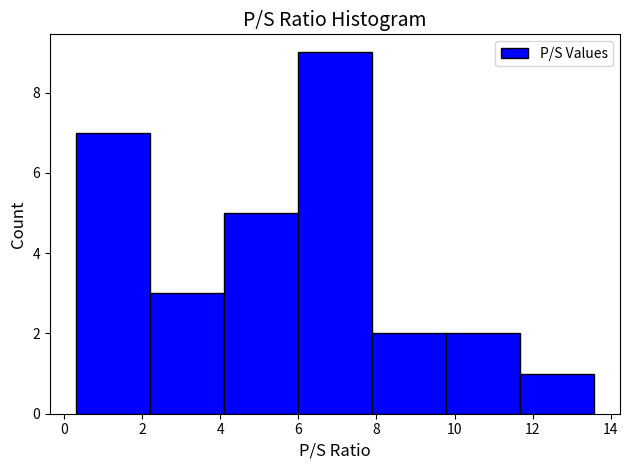

What is the height of the bar covering 7.8 to 9.8 on the x-axis? Neither the bar edges nor the heights are printed on the chart, so give them approximately, as read against the axes.

2